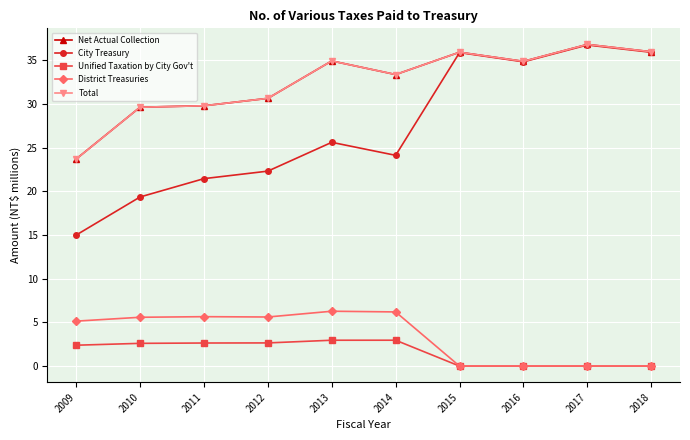

What is the spread (max minus min) of values at 2011?

27.2